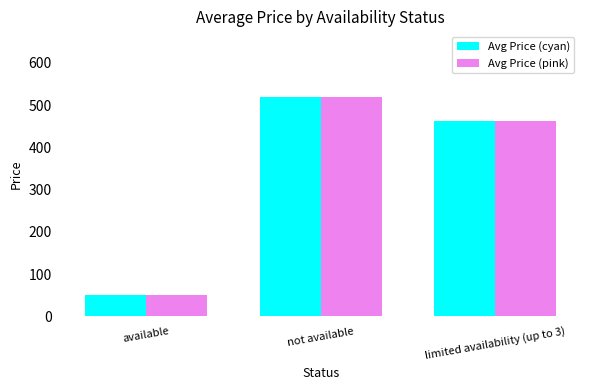

Reading left to right, what are all the values shown in this chart?

Avg Price (cyan): 50.5	518.7	461.6
Avg Price (pink): 50.5	518.7	461.6